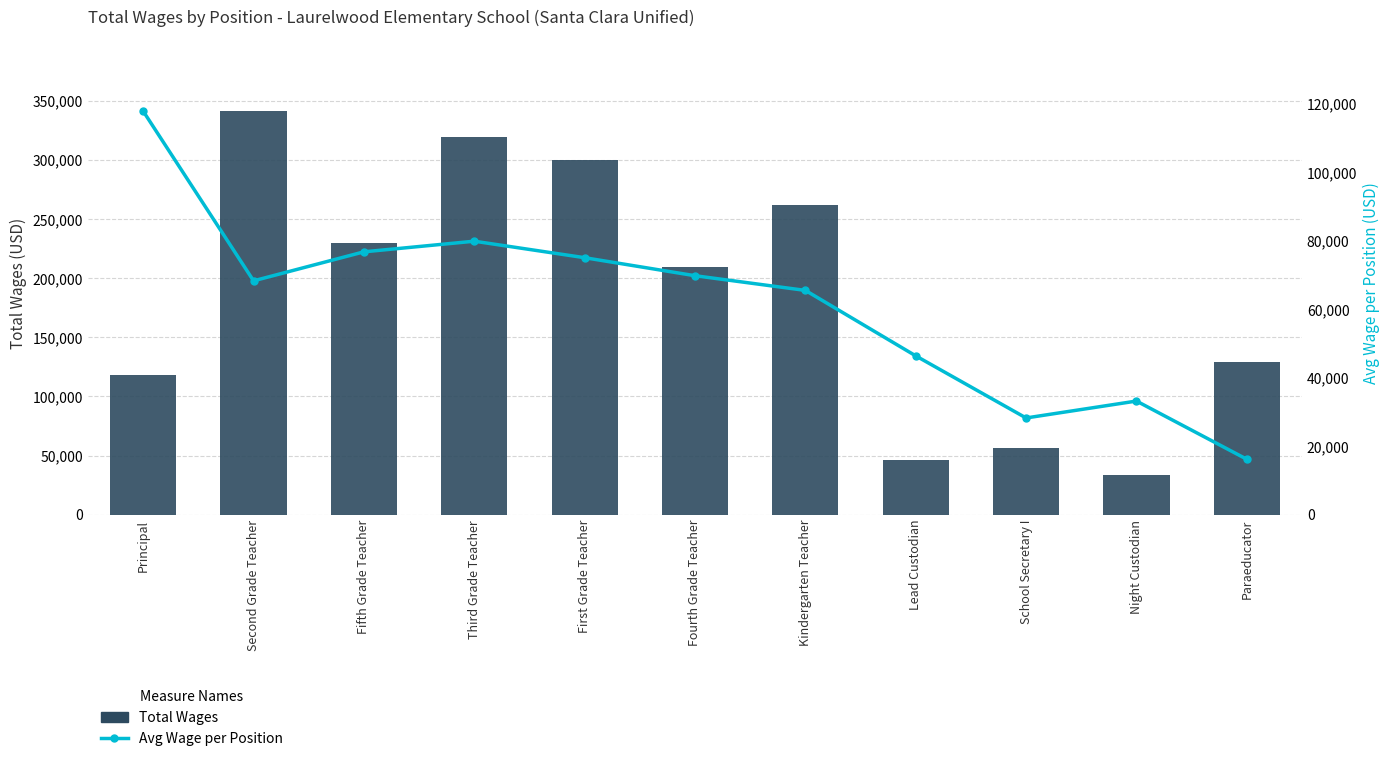

Rank the categories by Total Wages value from lowest to highest.

Night Custodian, Lead Custodian, School Secretary I, Principal, Paraeducator, Fourth Grade Teacher, Fifth Grade Teacher, Kindergarten Teacher, First Grade Teacher, Third Grade Teacher, Second Grade Teacher